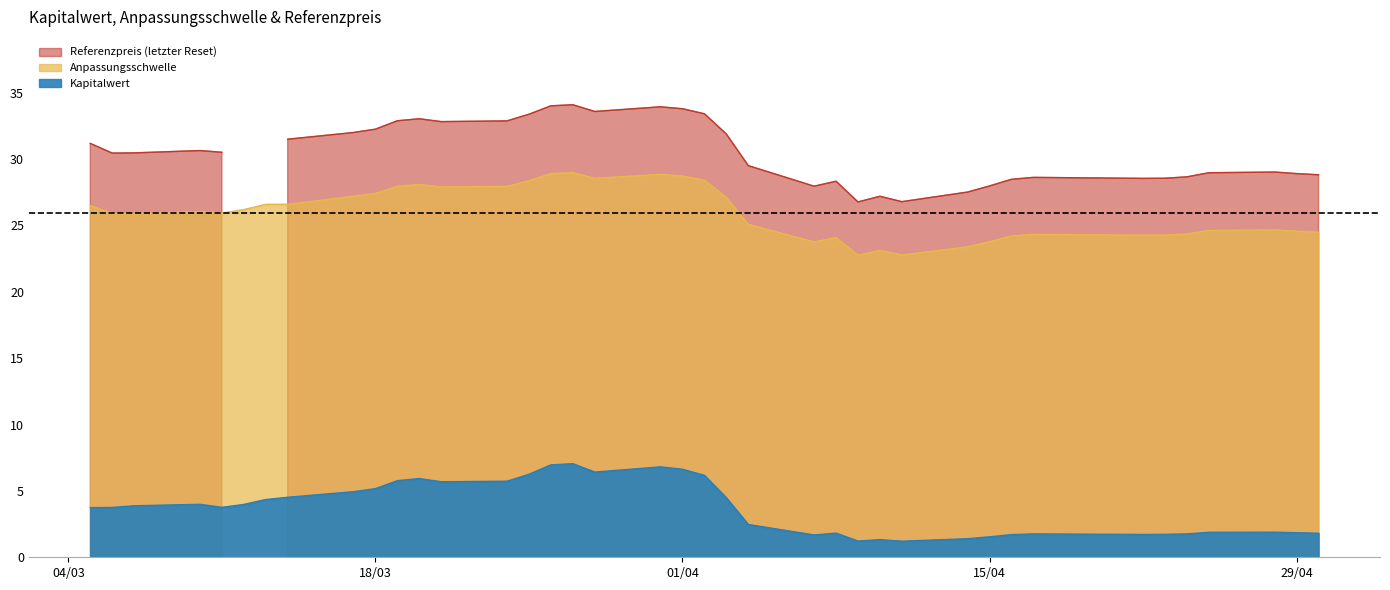

At how many categories does at least one series exceed 24?

39